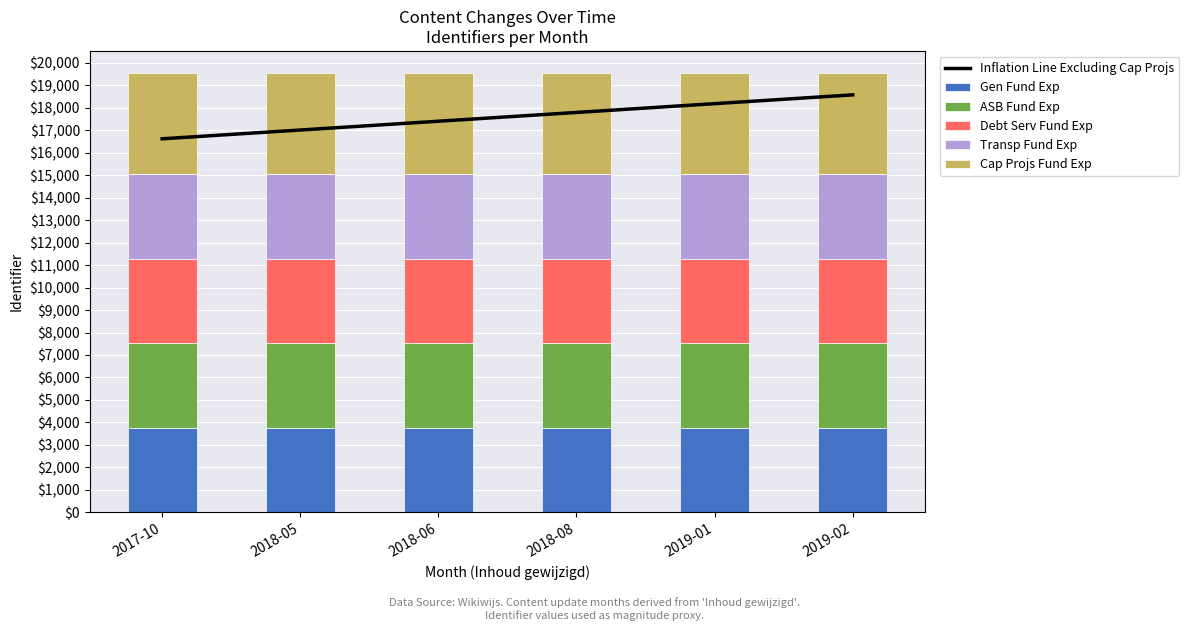

What are all the series names shown in the legend?

Inflation Line Excluding Cap Projs, Gen Fund Exp, ASB Fund Exp, Debt Serv Fund Exp, Transp Fund Exp, Cap Projs Fund Exp